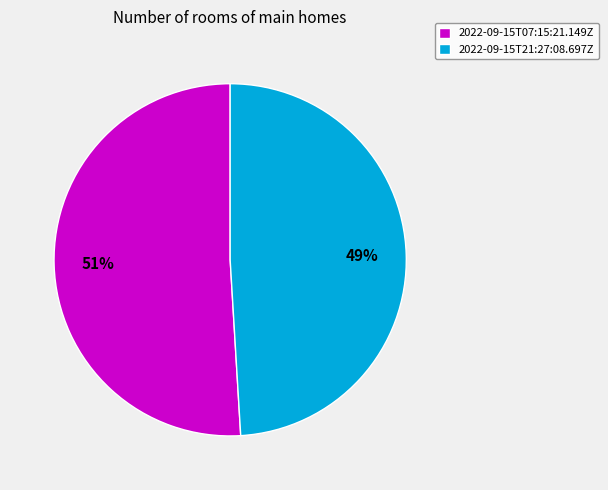

Is it true that 2022-09-15T07:15:21.149Z is 51% of the pie?

True